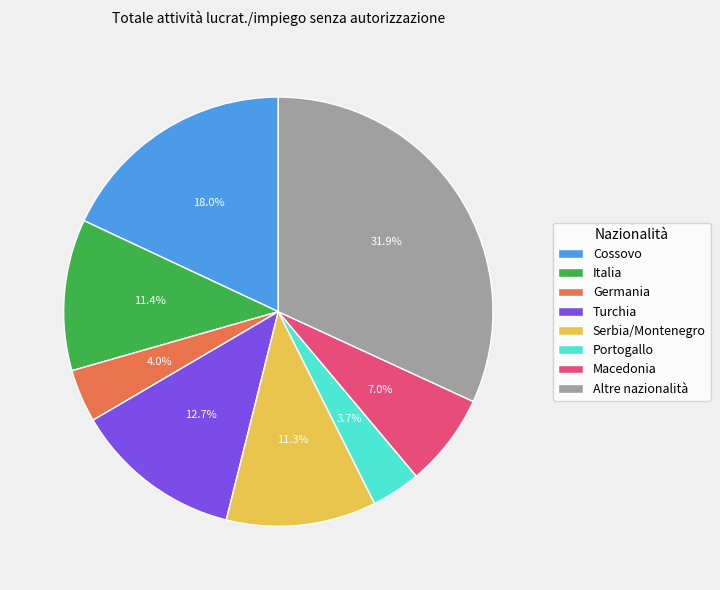

Which slice is the largest?

Altre nazionalità